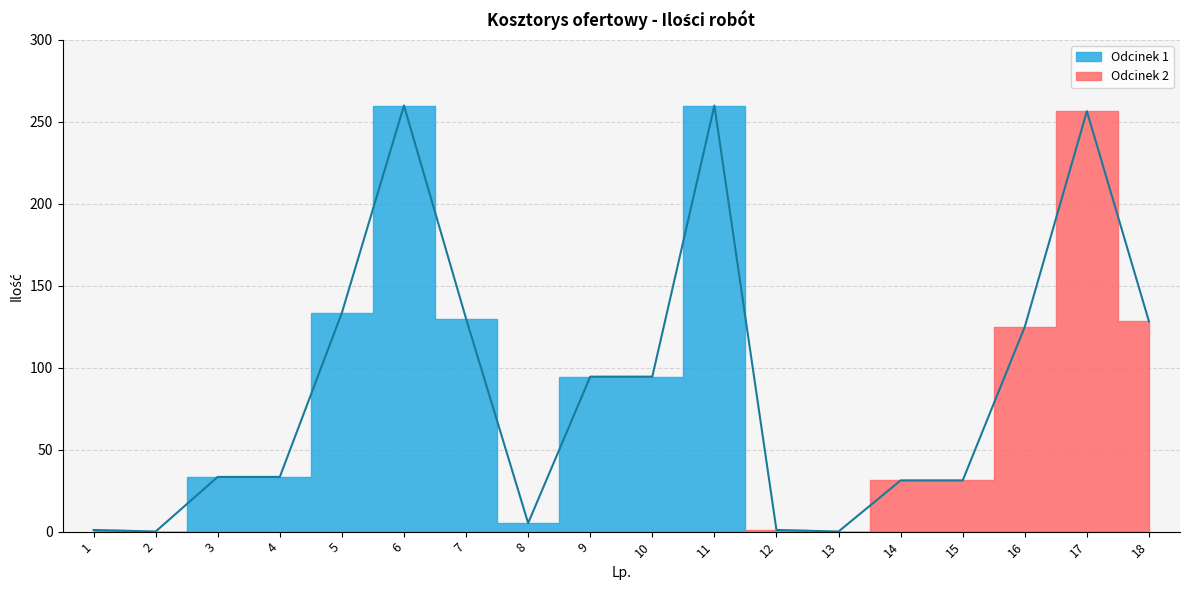

What is the value of the 3rd point from the left?

33.4